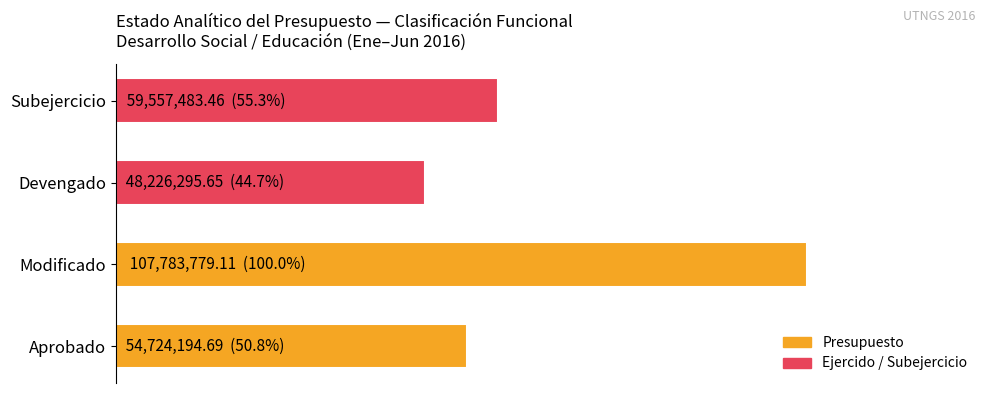

Does the chart contain any negative values?

No